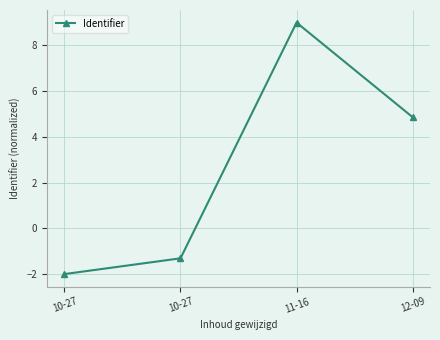

How many values are below 4?

2